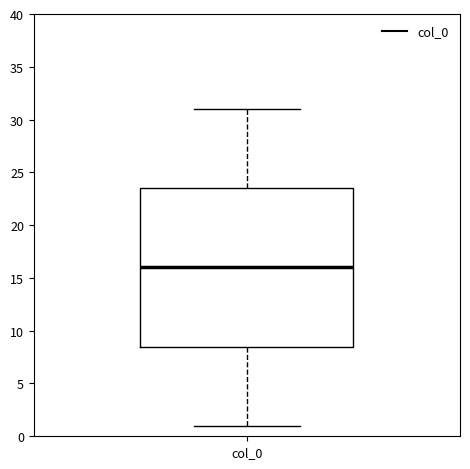

Where is the lower edge of the box for col_0 on the y-axis? The values are not printed on the chart, so give them approximately, as read against the axis.

8.5